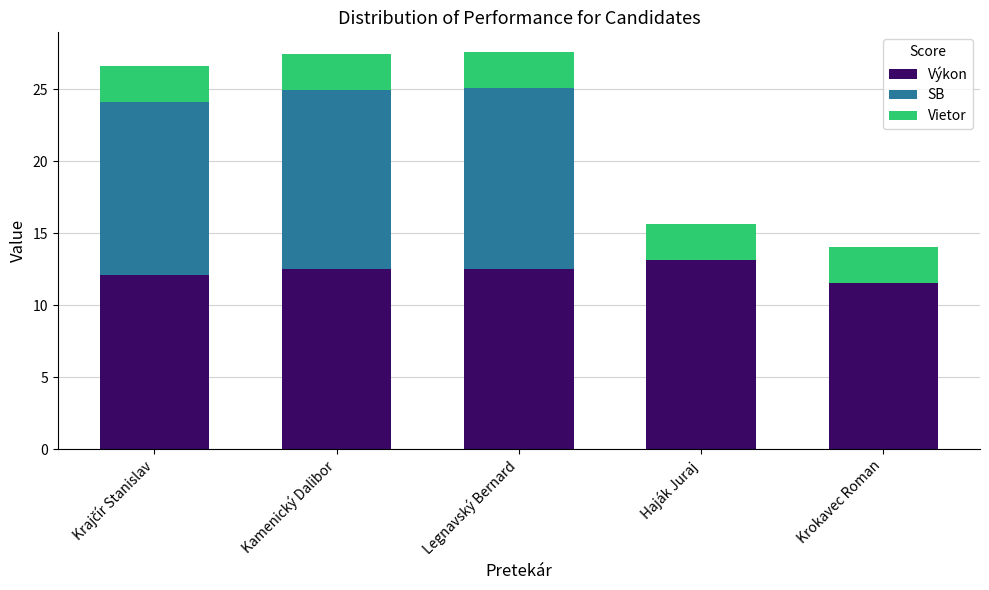

What is the sum of all Výkon values?

61.8